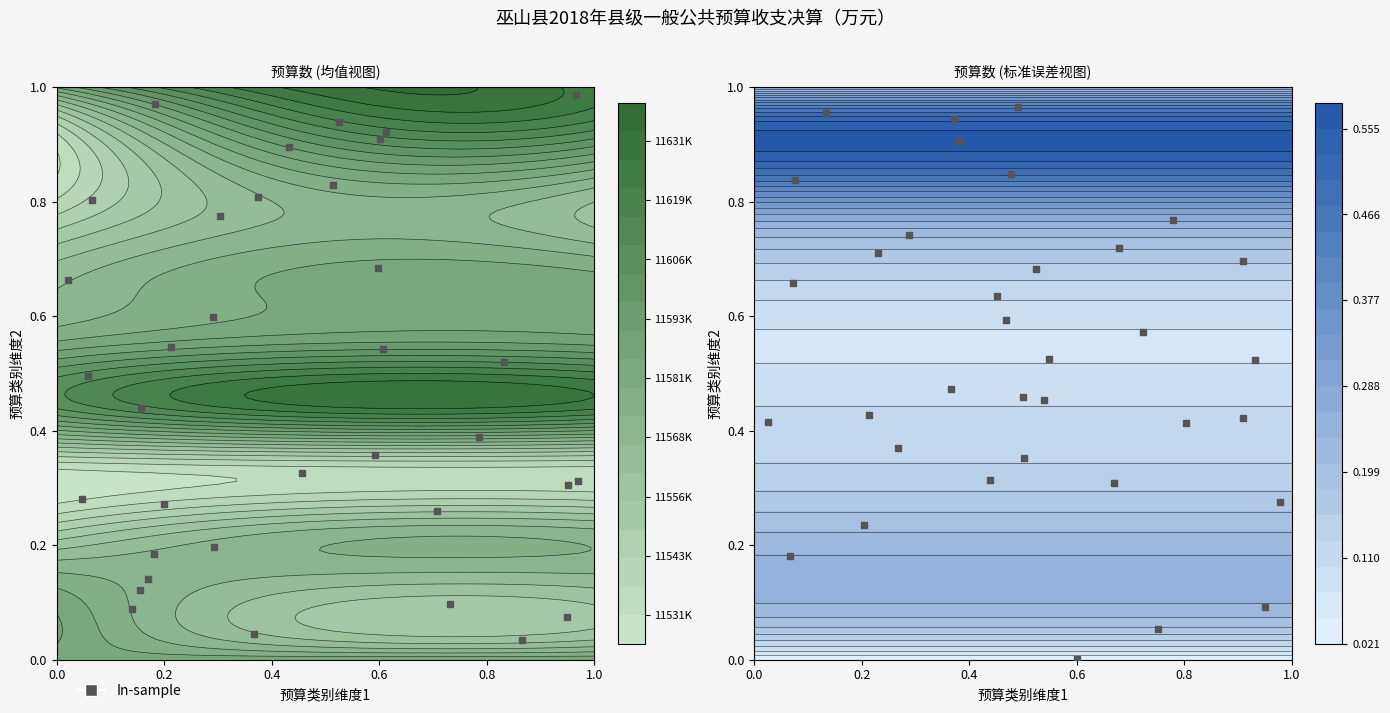

What is the difference between the maximum and second lowest values?

0.9